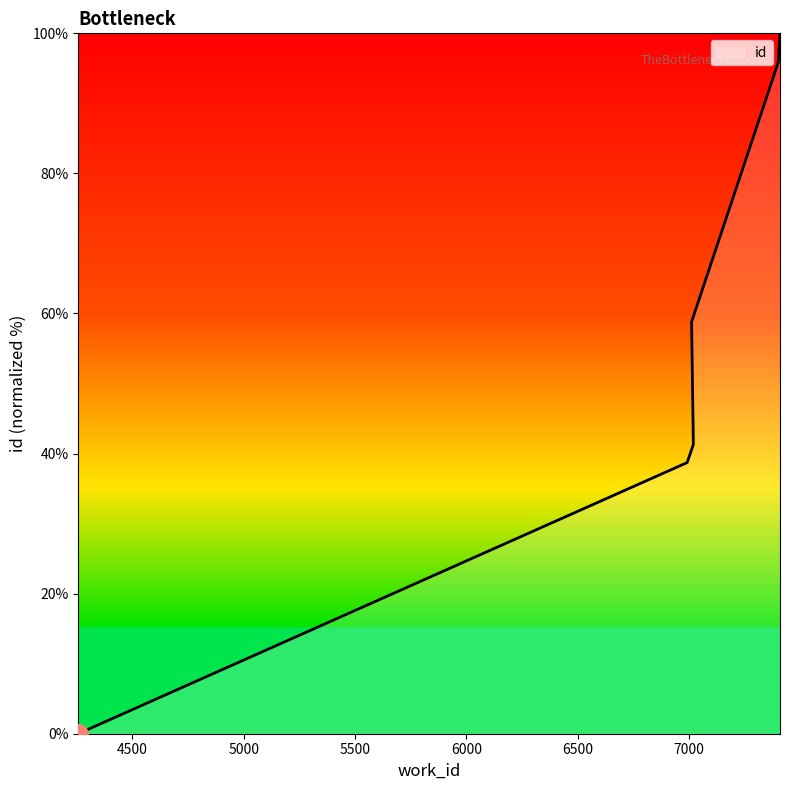

Count the number of values greater than 41.

5